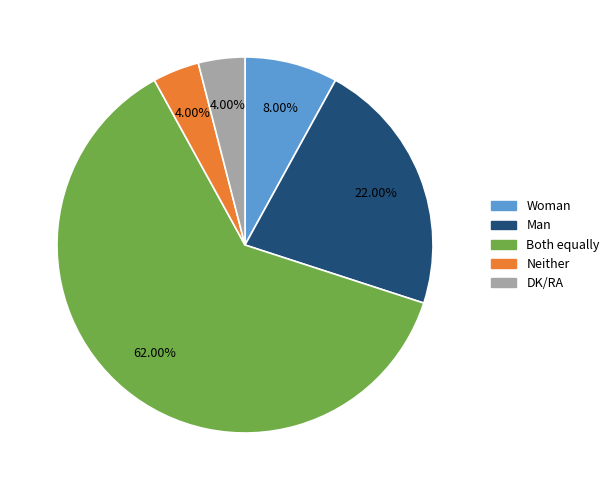

Which has a higher value, Both equally or Neither?

Both equally